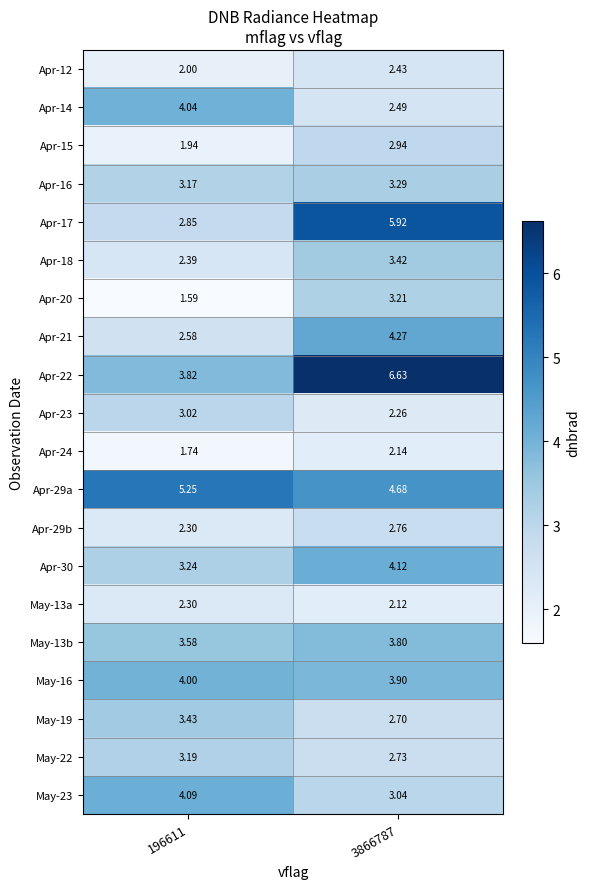

What is the total value across all series at 196611?

60.5